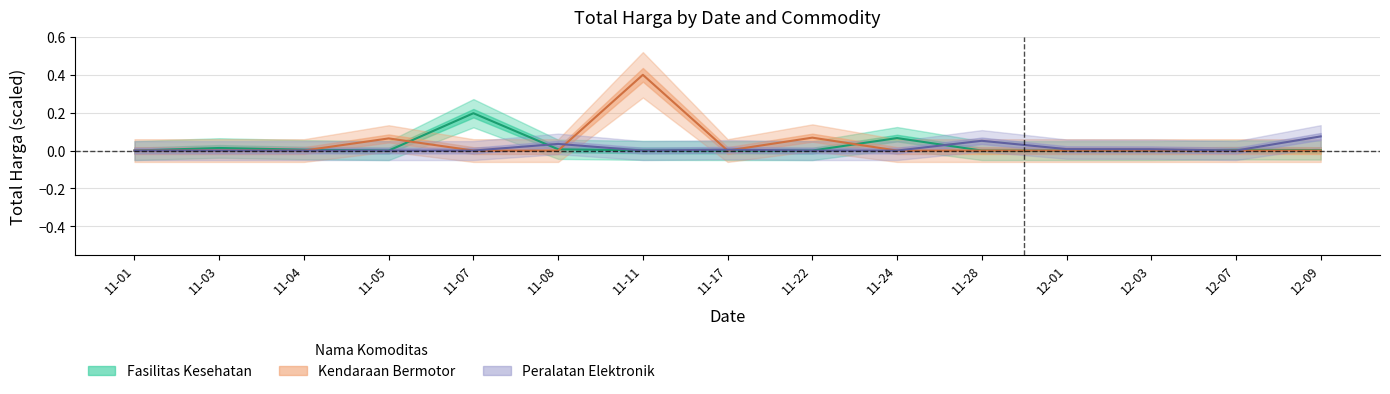

Which series has the widest spread of values?

Kendaraan Bermotor